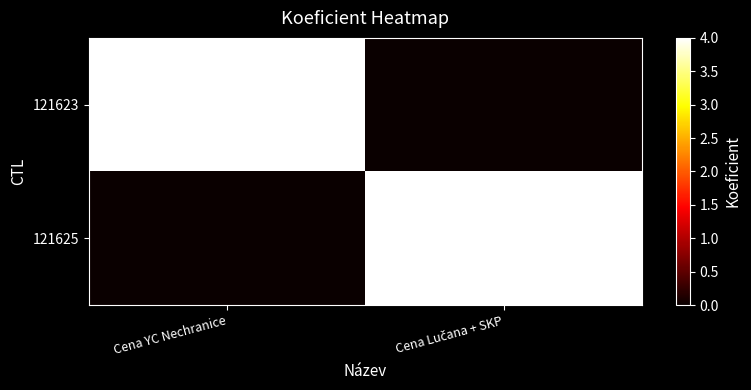

What is the spread (max minus min) of values at Cena YC Nechranice?

4